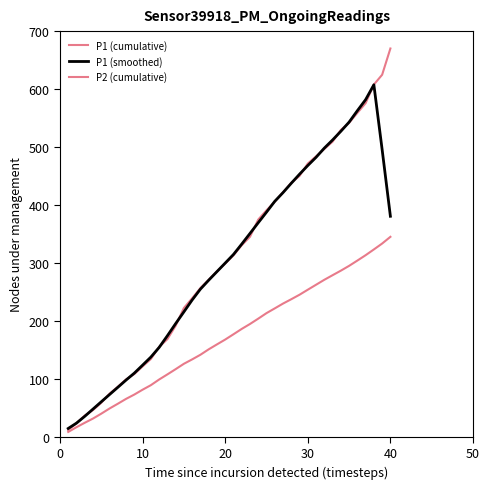

How many lines are shown in the chart?

3